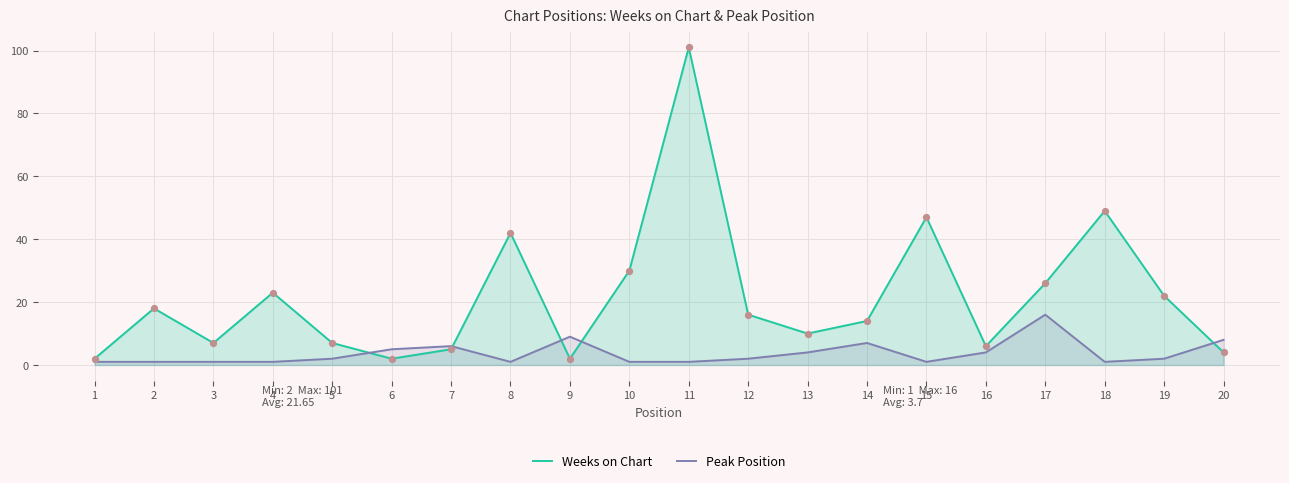

Which series has the largest total across all categories?

Weeks on Chart